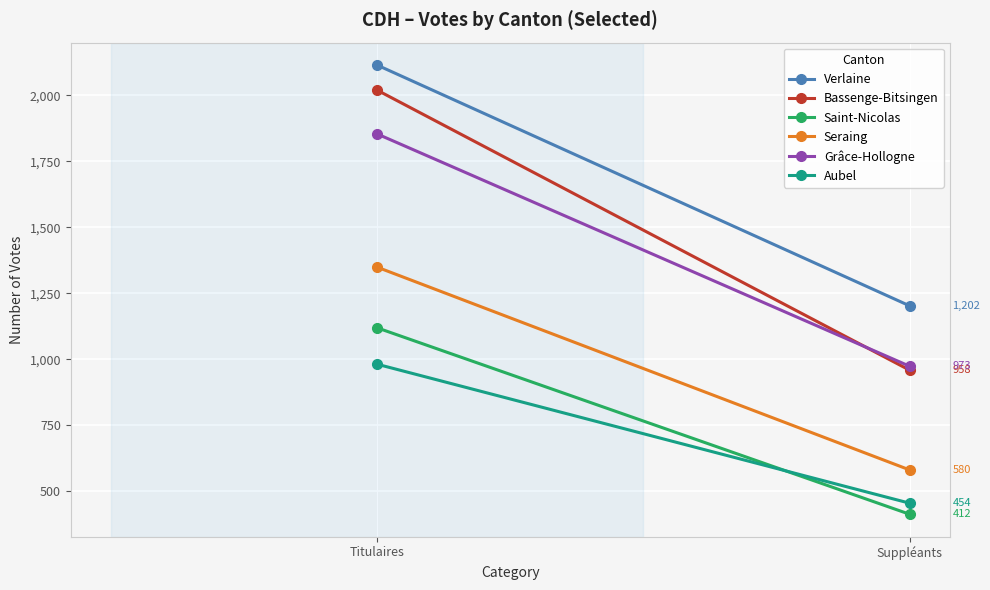

Count the Aubel values in the range 454 to 981.

2